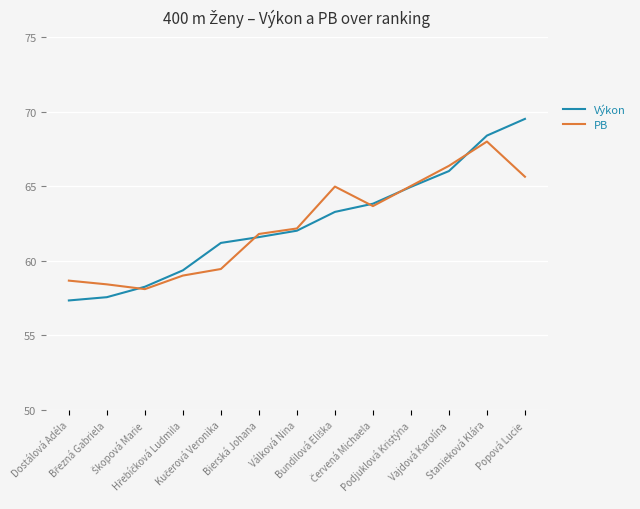

List the series in order of their peak value, lowest first.

PB, Výkon